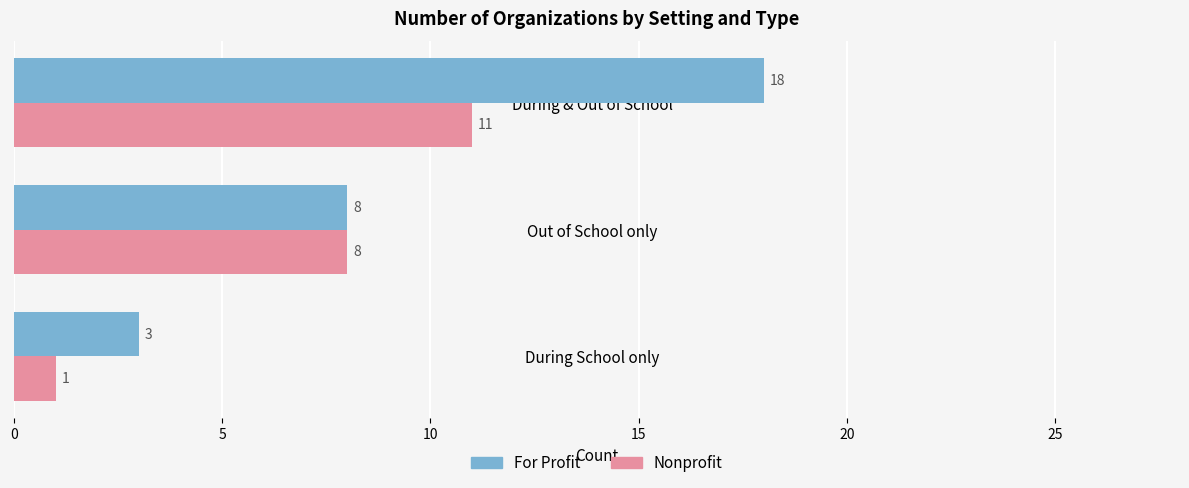

What is the lowest value of the Nonprofit series?

1